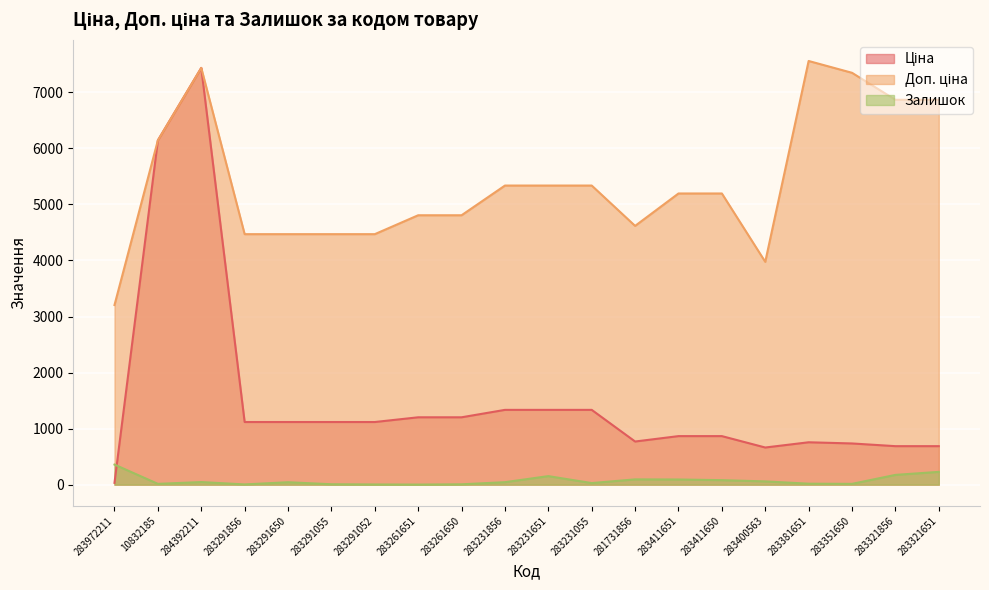

Where do Ціна and Залишок first cross each other?

283972211 and 10832185